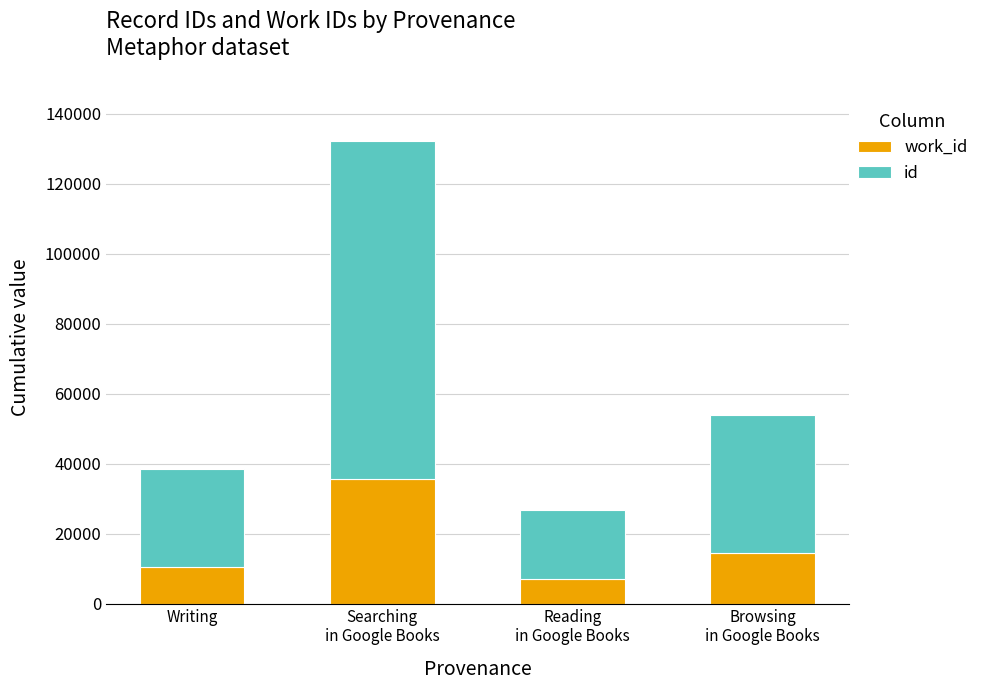

Are the bars horizontal?

No